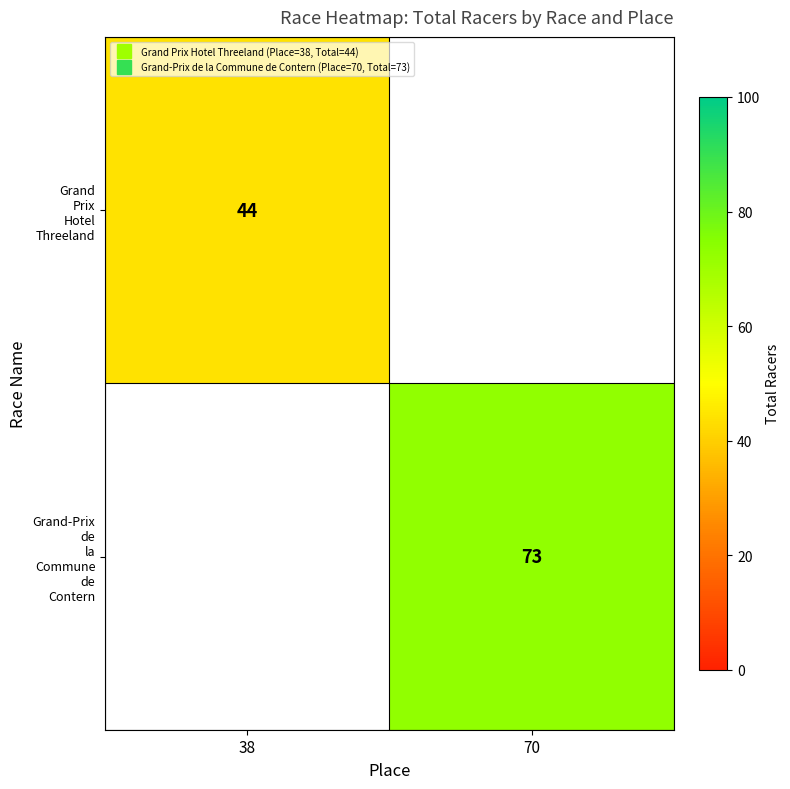

What is the minimum value shown in the chart?

44.0